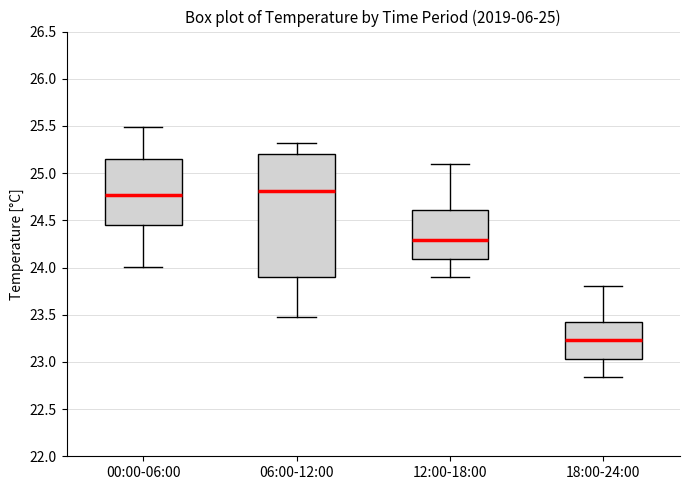

Where is the lower edge of the box for 06:00-12:00 on the y-axis? The values are not printed on the chart, so give them approximately, as read against the axis.

23.90